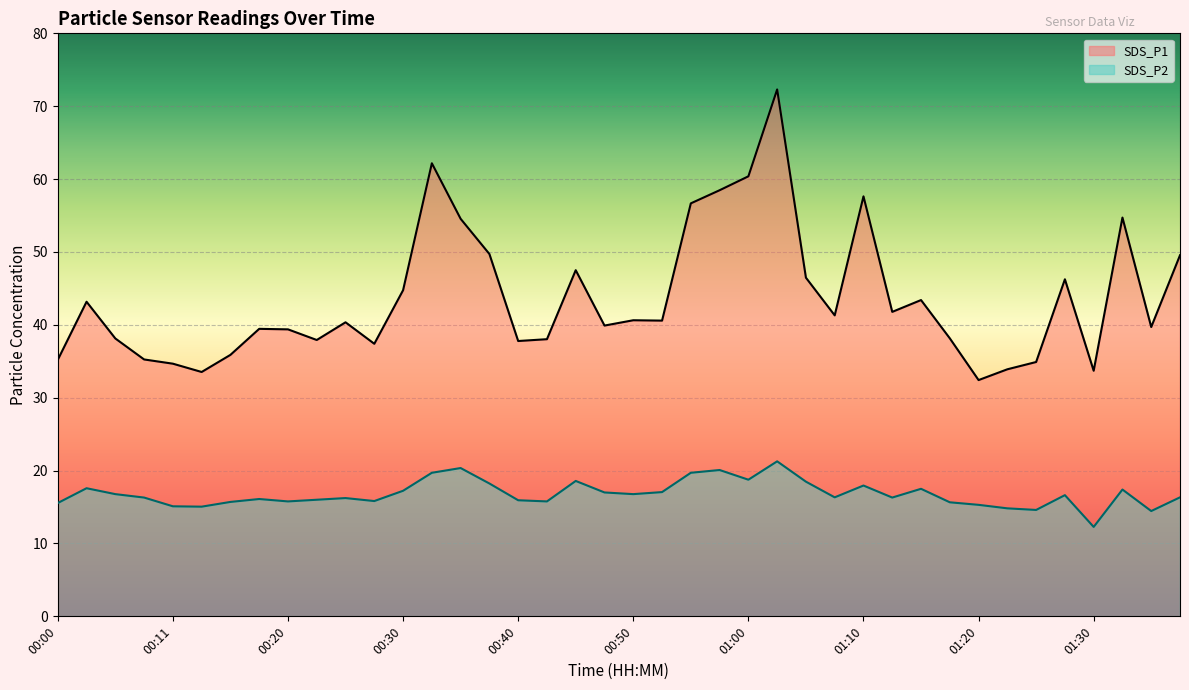

Which series changed the most between 00:38 and 00:53?

SDS_P1